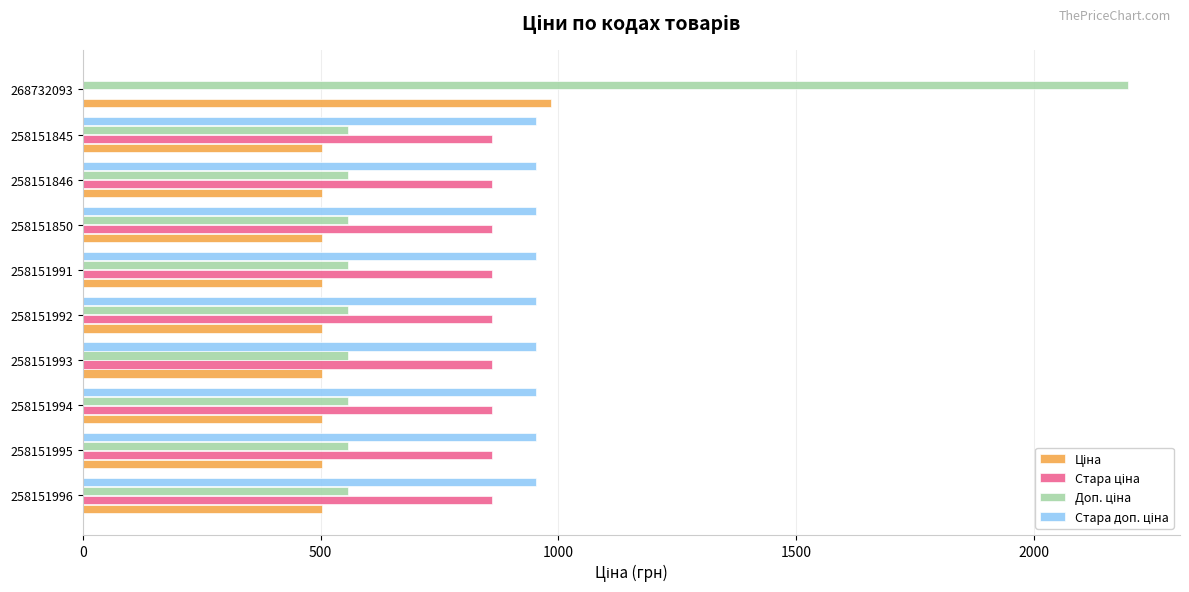

At which category is the sum across all series the highest?

268732093